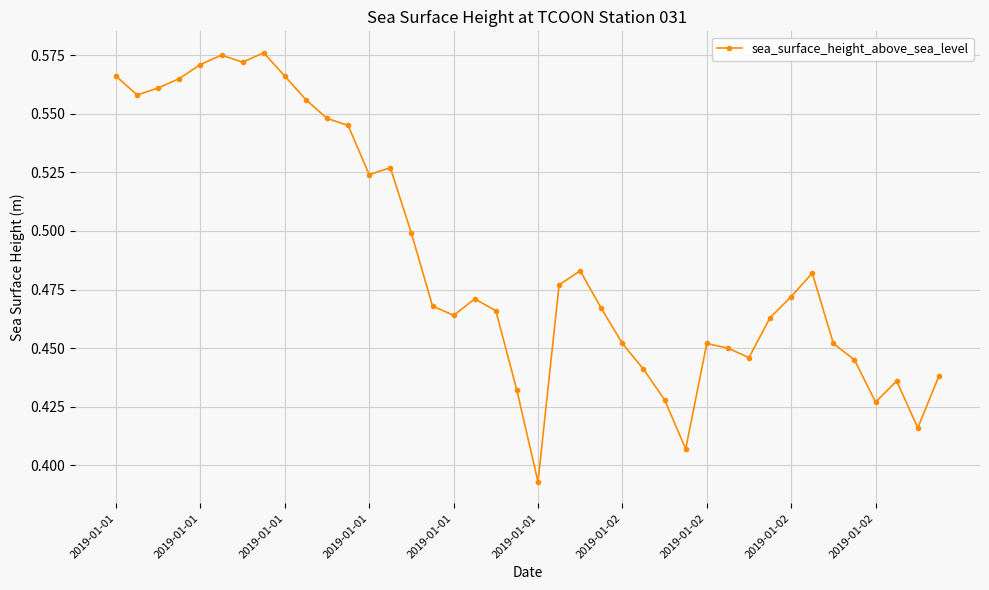

True or false: the data has more than 2 interior local peaks.

True